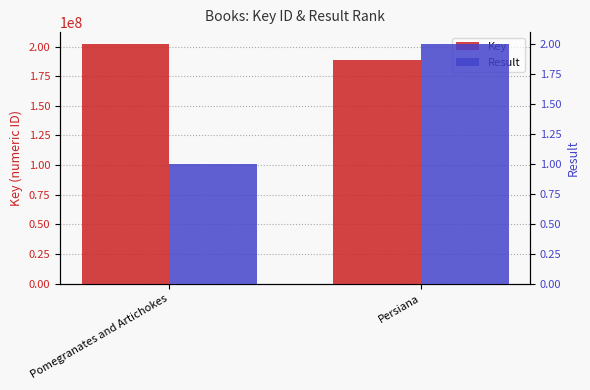

What are all the series names shown in the legend?

Key, Result